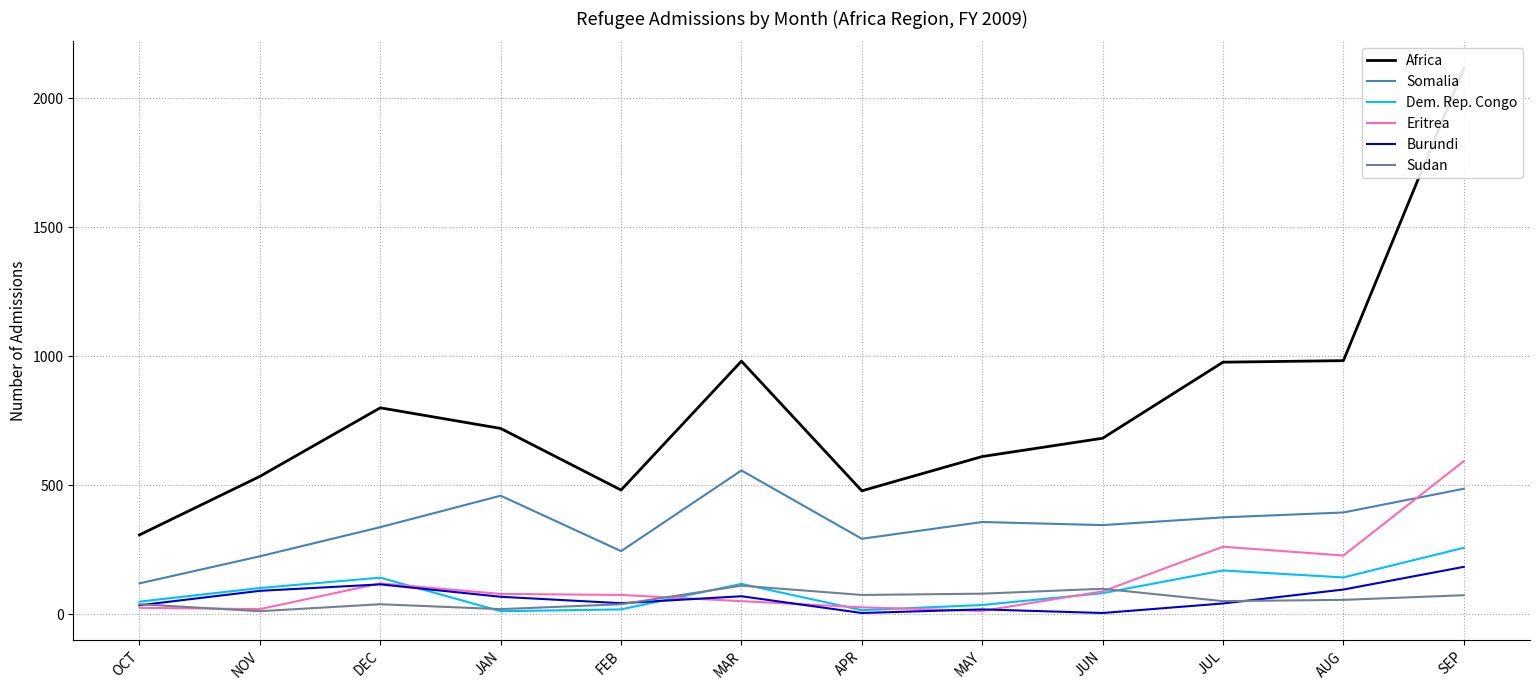

Where does the Somalia series first go above 357?

JAN